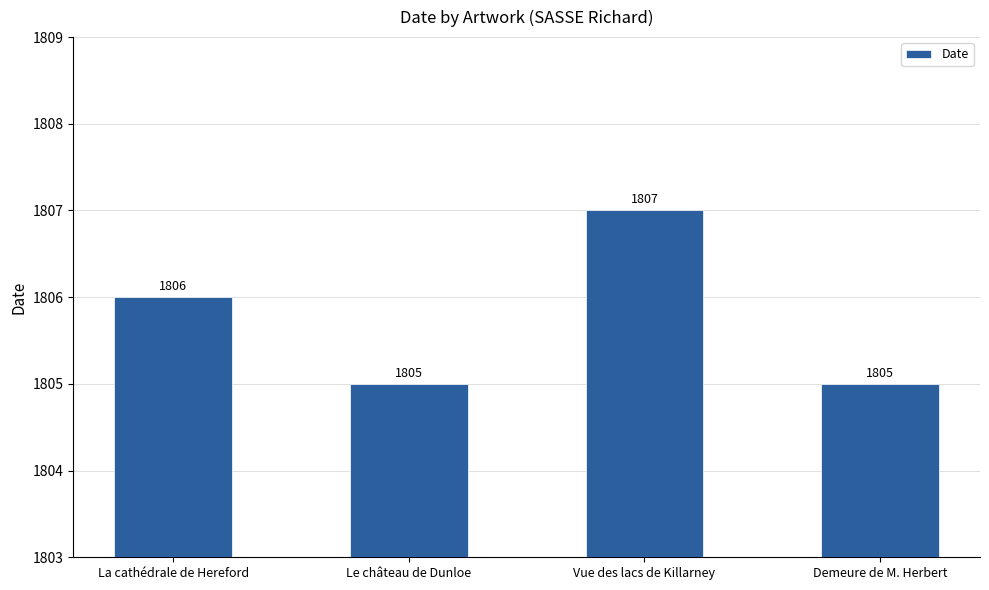

Reading right to left, list all the values displayed in this chart.

Demeure de M. Herbert=1805	Vue des lacs de Killarney=1807	Le château de Dunloe=1805	La cathédrale de Hereford=1806